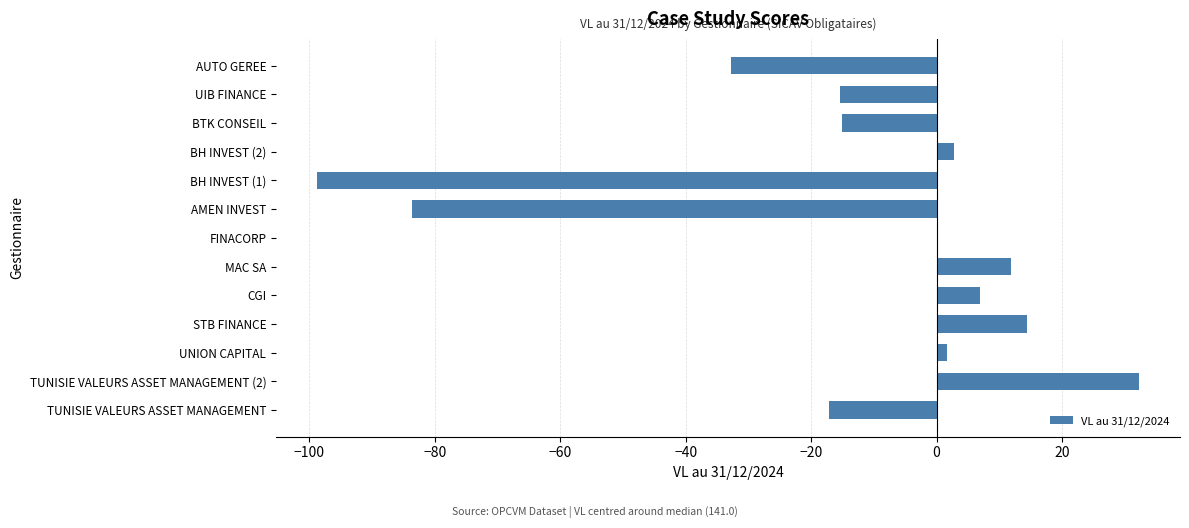

At which category does the chart reach its peak across all series?

TUNISIE VALEURS ASSET MANAGEMENT (2)